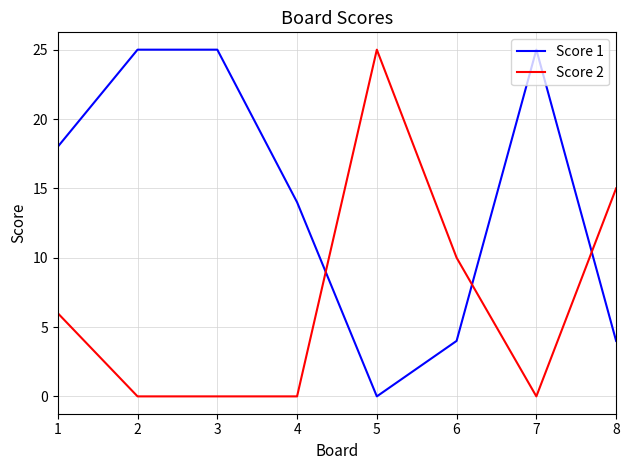

What is the difference between the Score 2 values at 1 and 5?

19